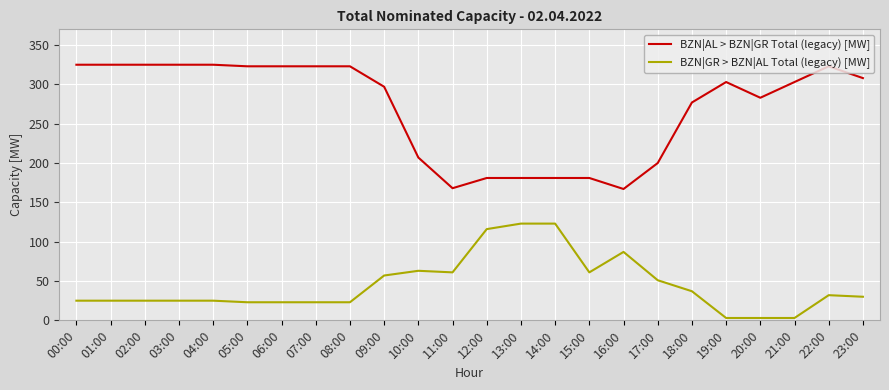

What is the highest value of the BZN|GR > BZN|AL Total (legacy) [MW] series?

123